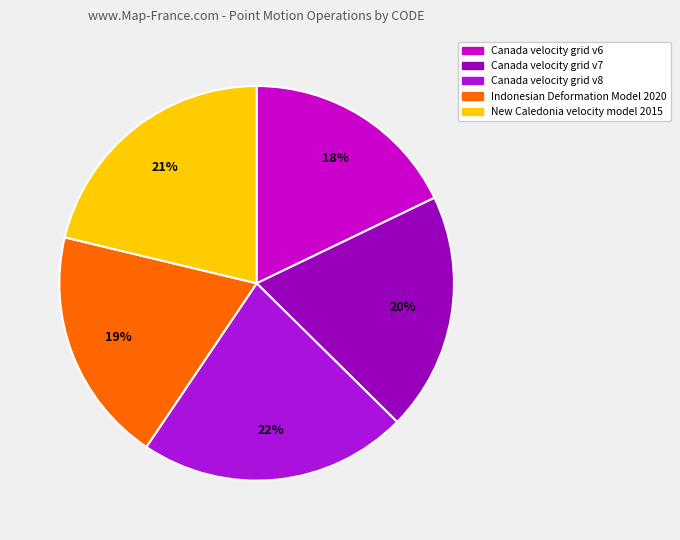

Count the number of slices in the pie.

5